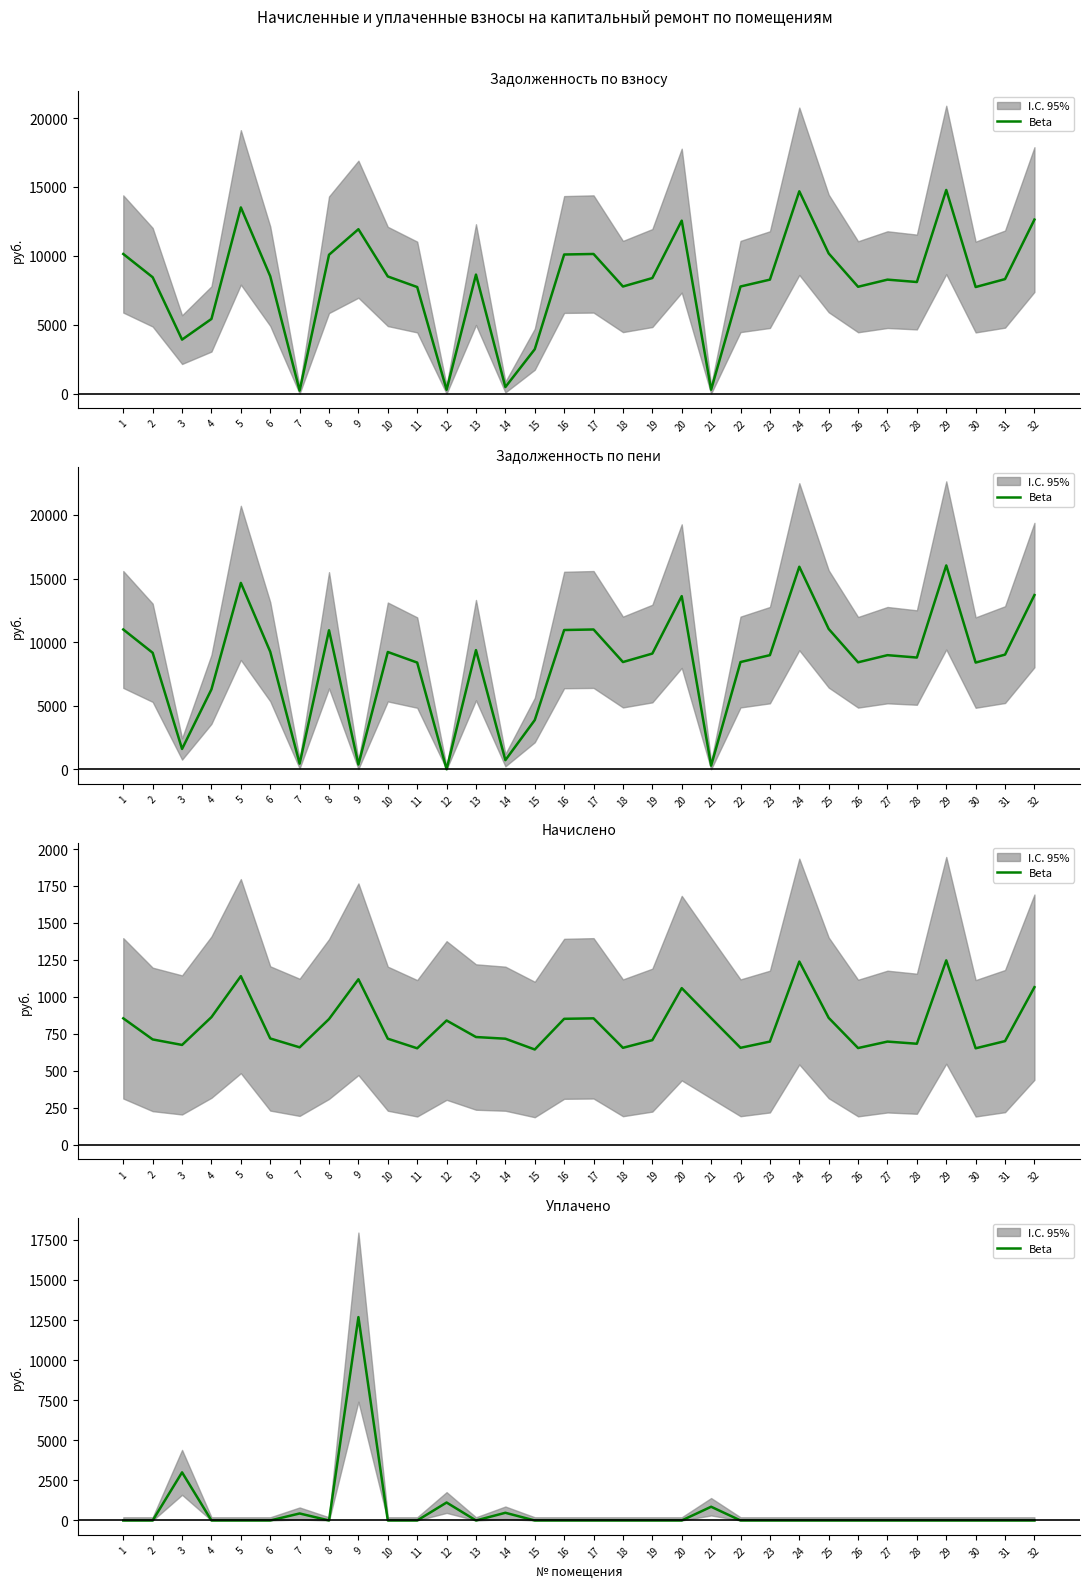

List the labels in order of value, smallest first.

1, 2, 4, 5, 6, 8, 10, 11, 13, 15, 16, 17, 18, 19, 20, 22, 23, 24, 25, 26, 27, 28, 29, 30, 31, 32, 7, 14, 21, 12, 3, 9